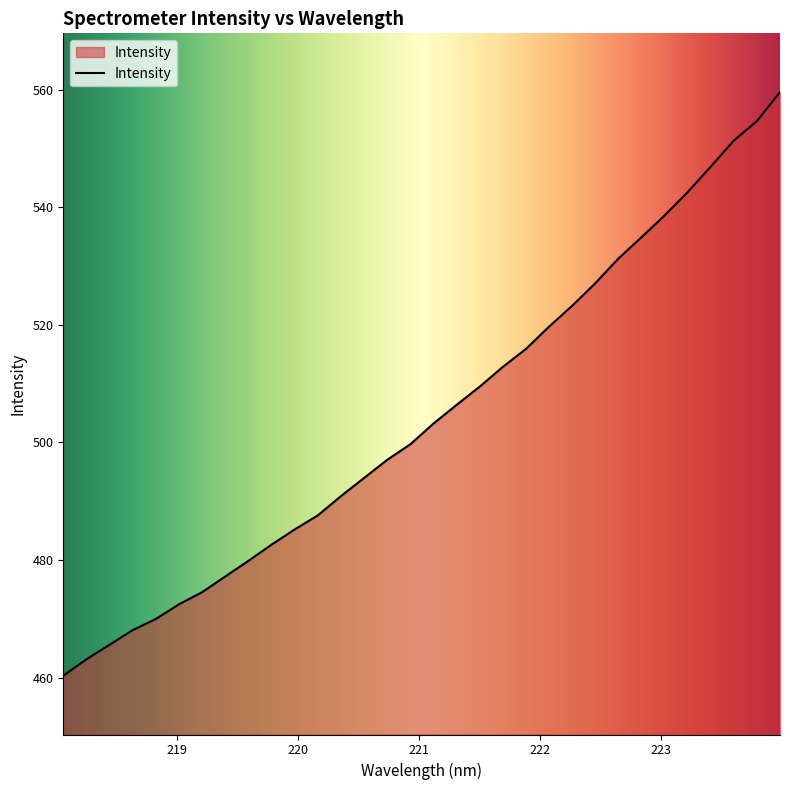

Does the chart display data point markers on the line(s)?

No